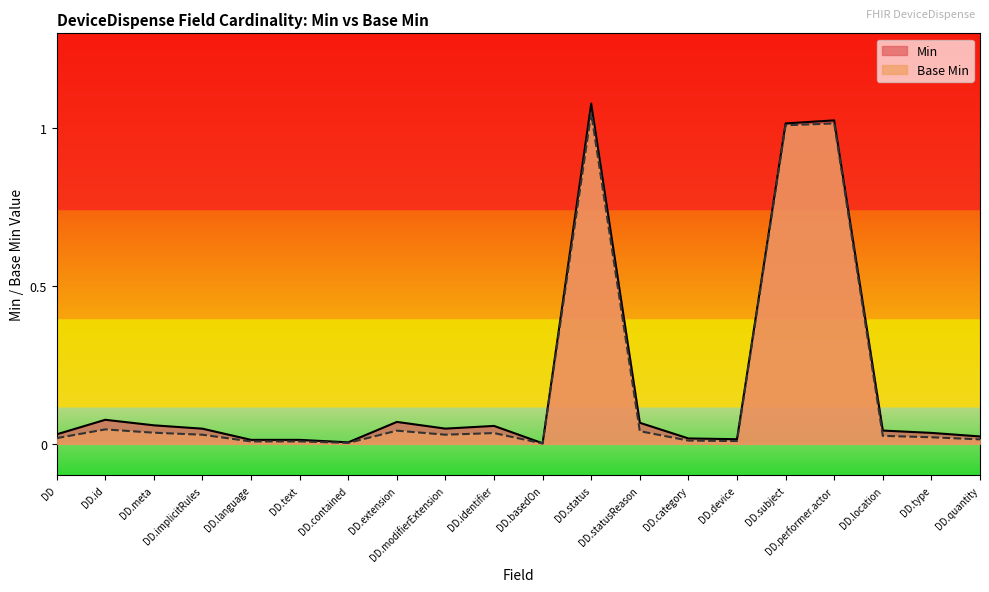

What position from the right is DD.language?

16